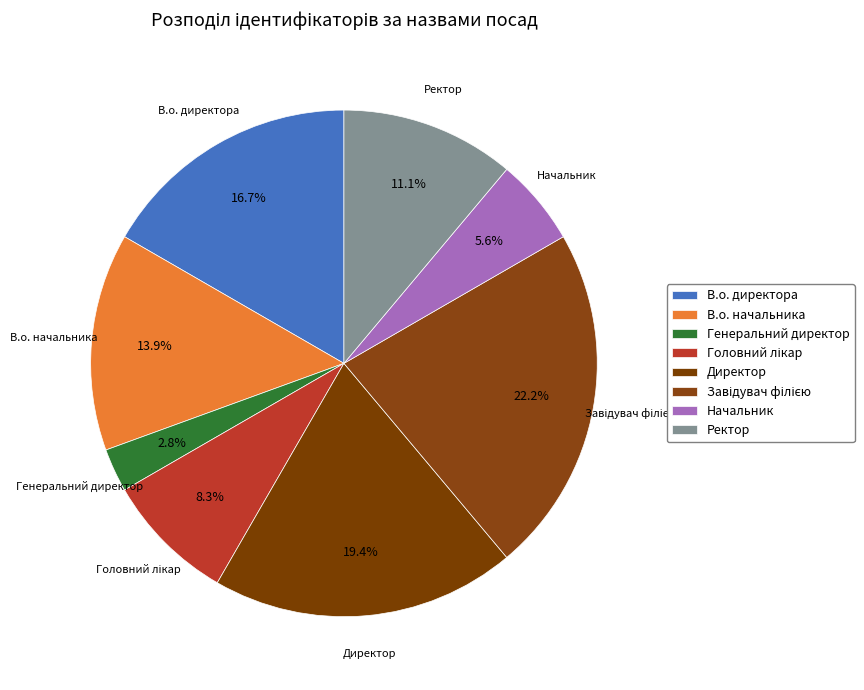

What is the smallest slice in the pie chart?

Генеральний директор